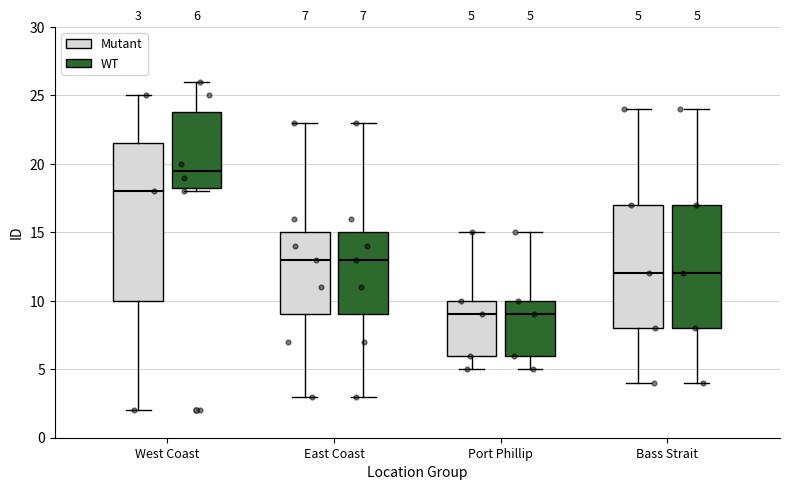

Which box is the tallest, from its lower edge to its upper edge?

West Coast (Mutant)